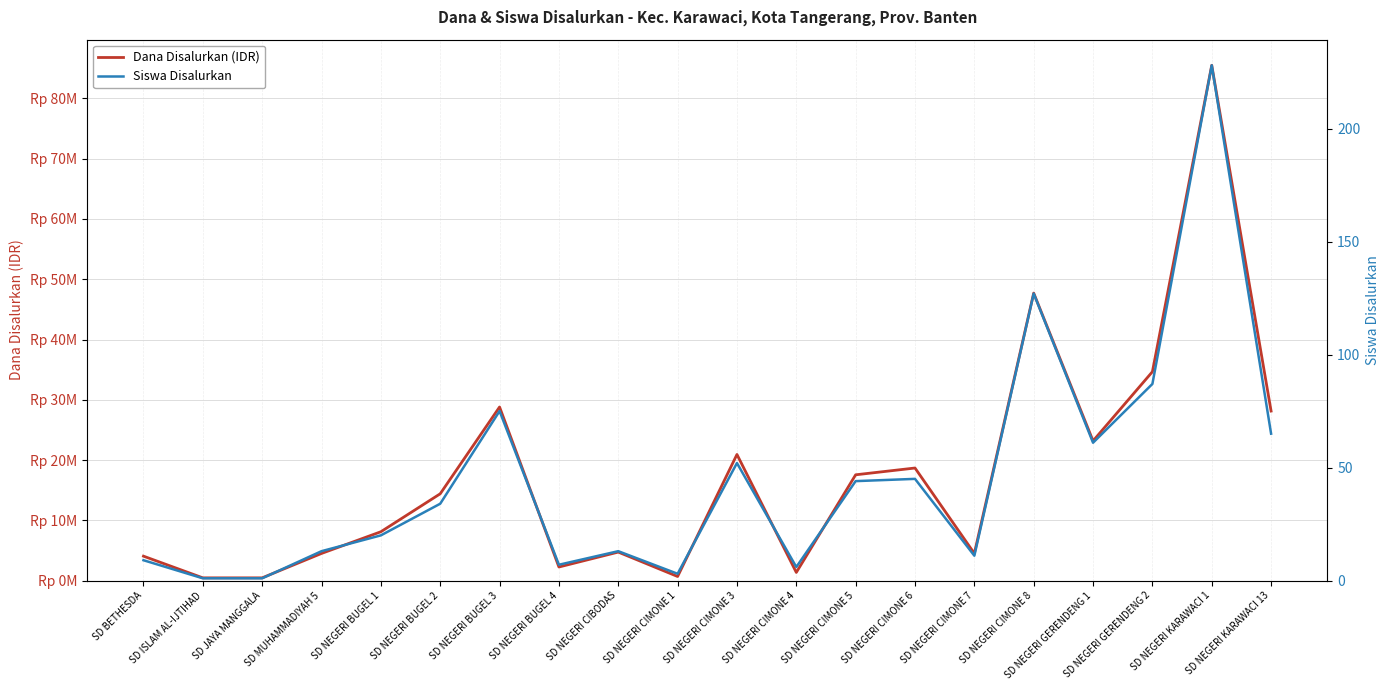

The value of Dana Disalurkan (IDR) at SD JAYA MANGGALA is 631868. True or false?

False